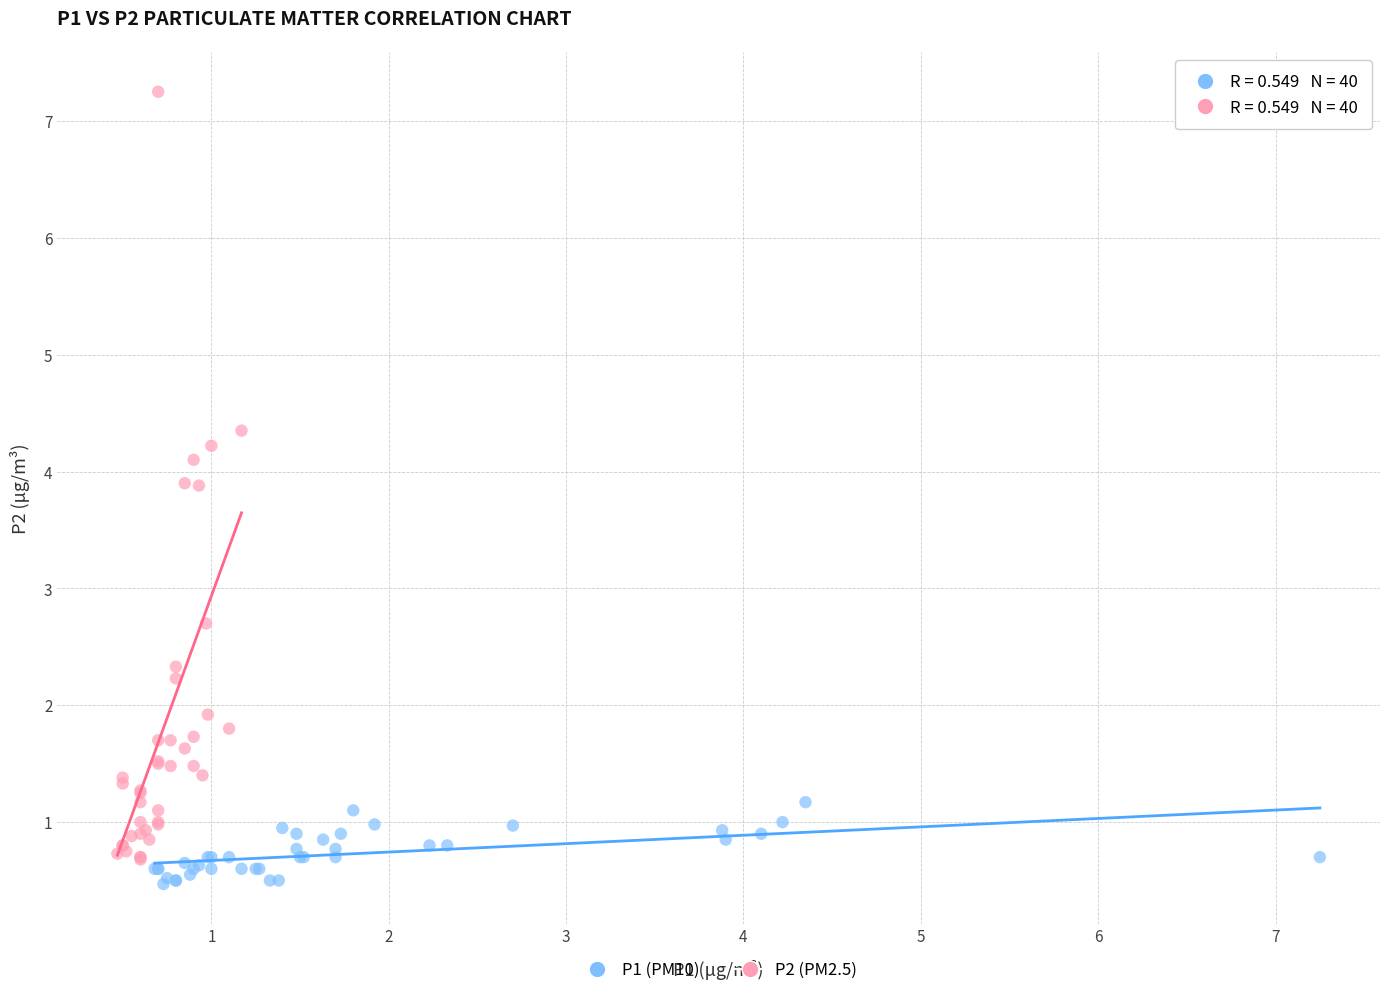

What are all the series names shown in the legend?

P1 (PM10), P2 (PM2.5)